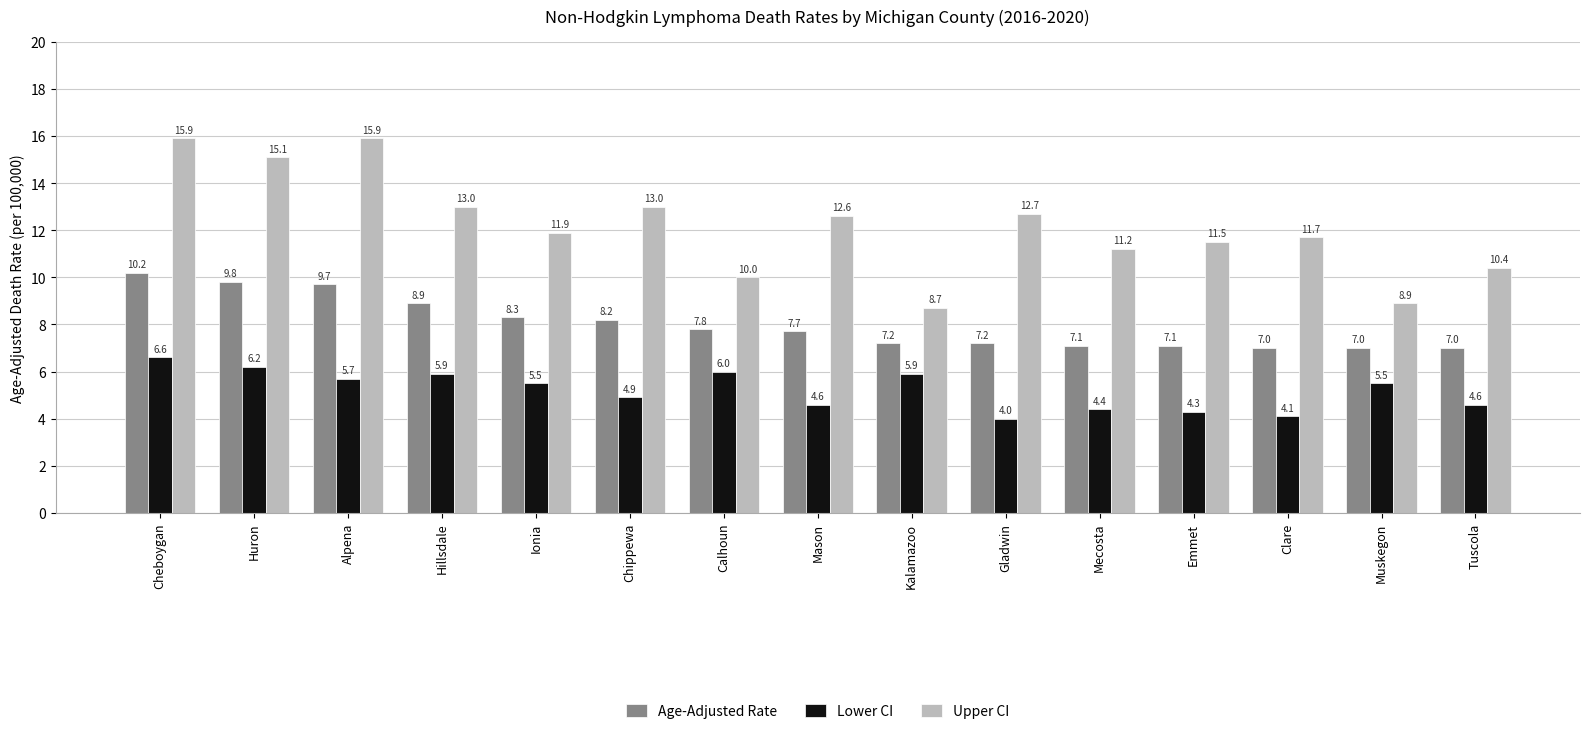

What is the average value of the Age-Adjusted Rate series?

8.0